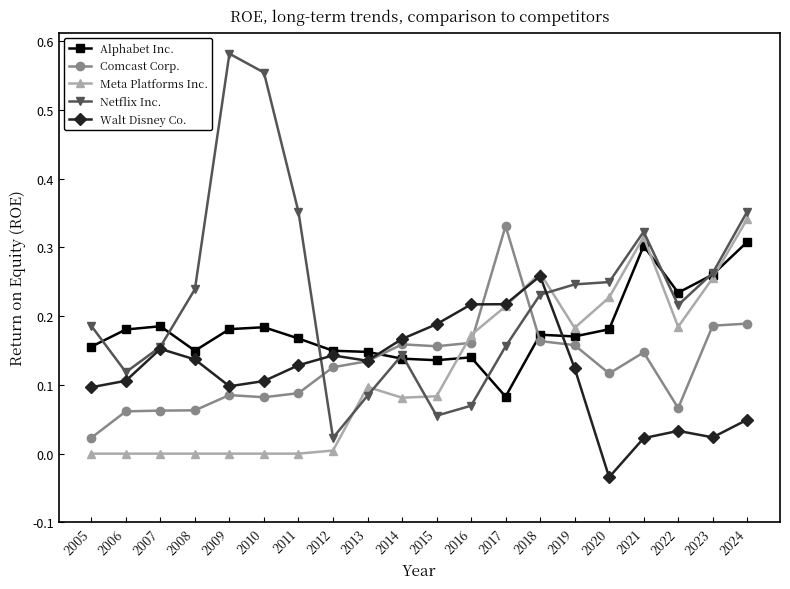

Which category has the lowest value across all series?

2020